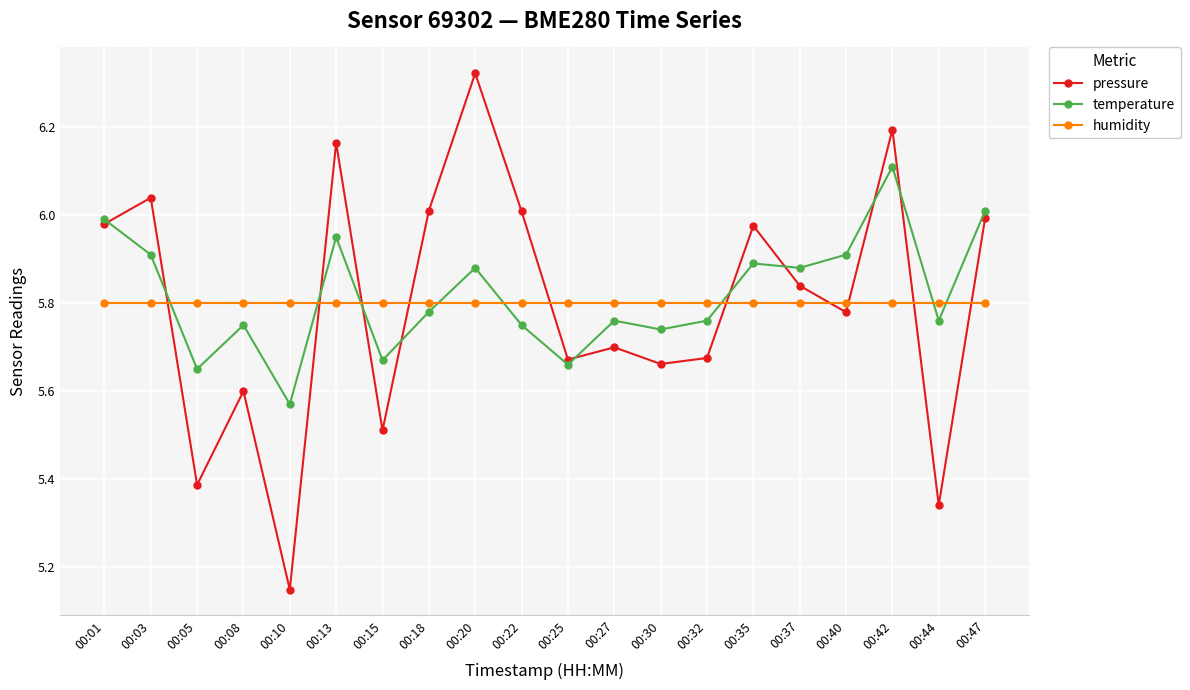

Is this an area chart (filled region under the line)?

No